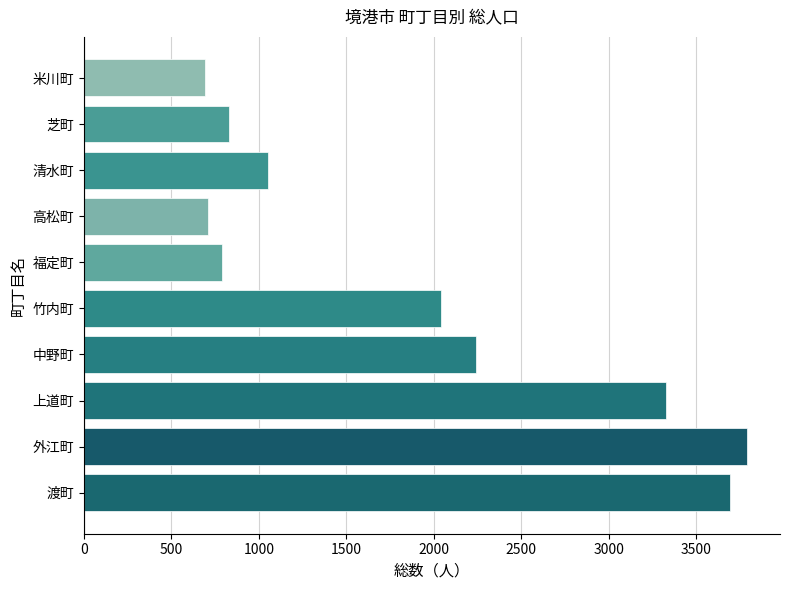

The chart shows a value of 6059 at 渡町. True or false?

False